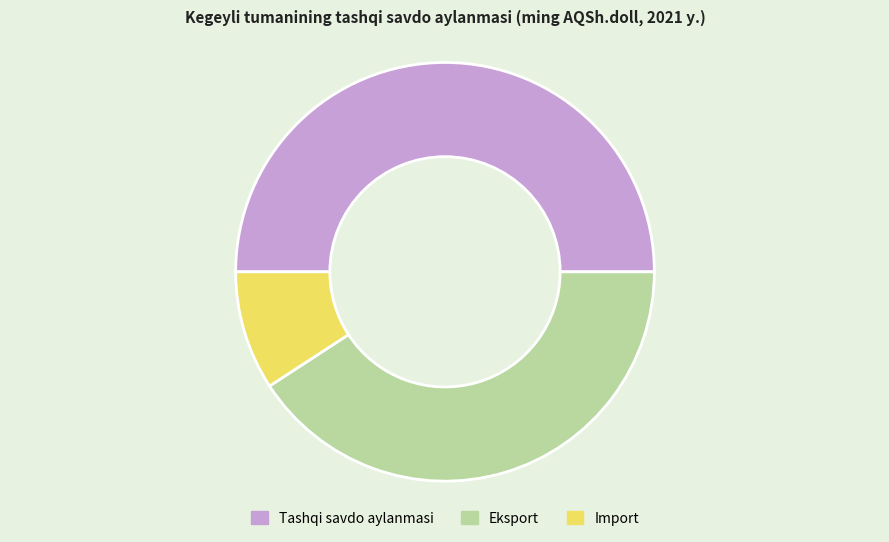

Between Tashqi savdo aylanmasi and Eksport, which is larger?

Tashqi savdo aylanmasi